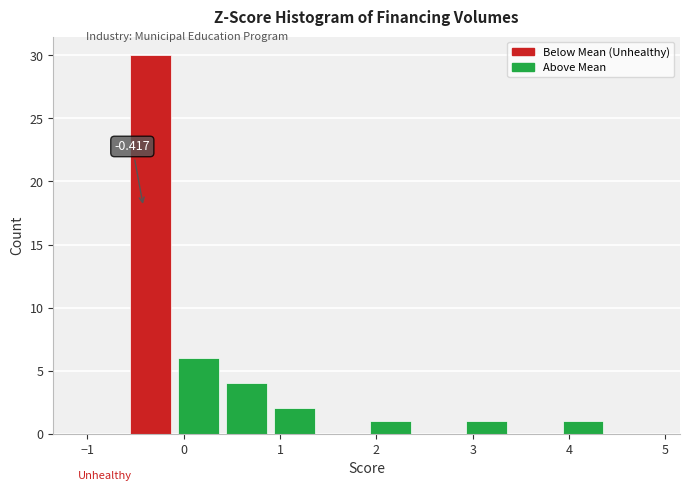

Which range on the x-axis has the tallest bar?

-0.6 to -0.1